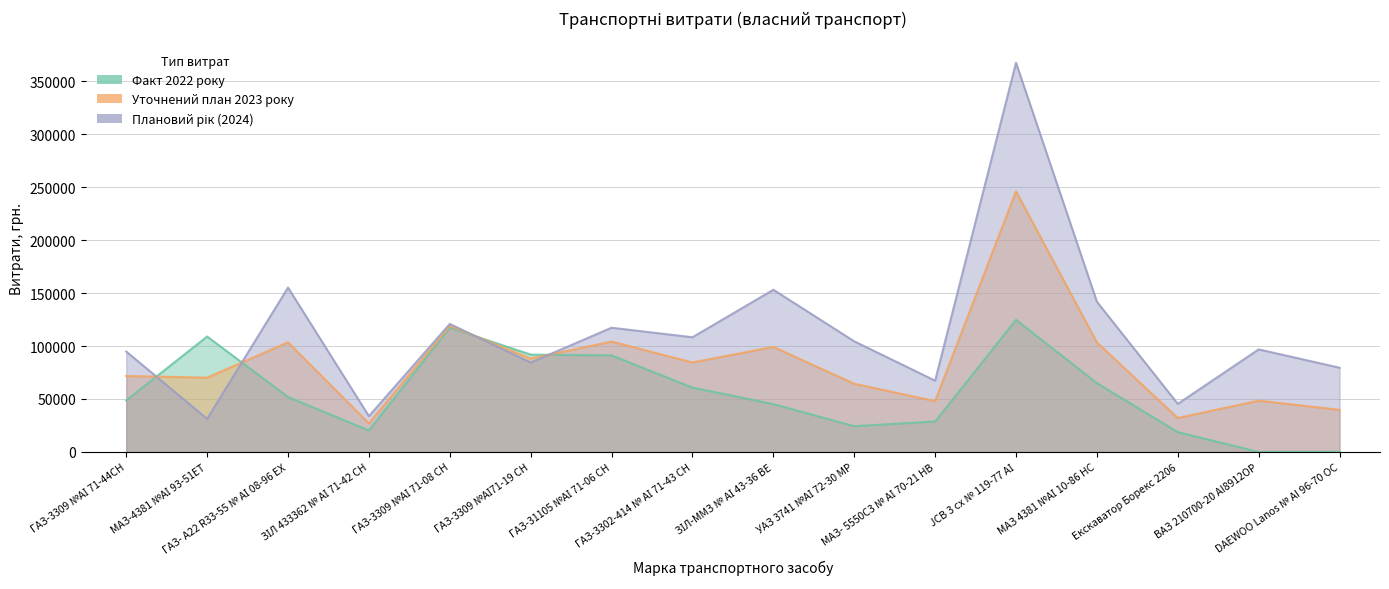

True or false: Уточнений план 2023 року and Факт 2022 року cross at least once.

True